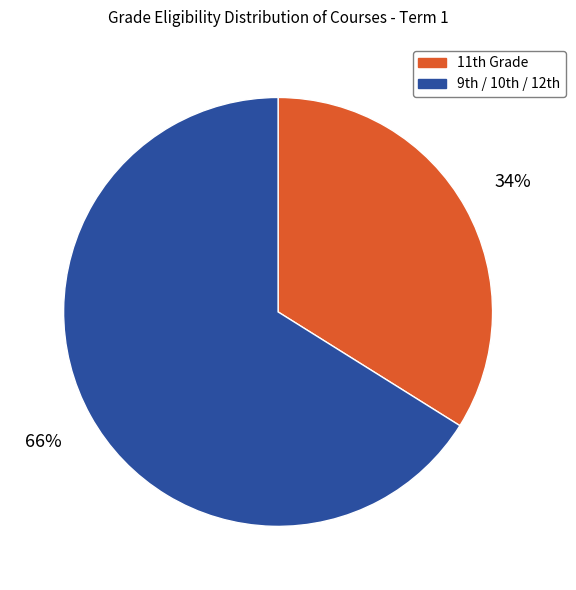

To the nearest percent, what is the difference between the largest and smallest slice percentages?

32%